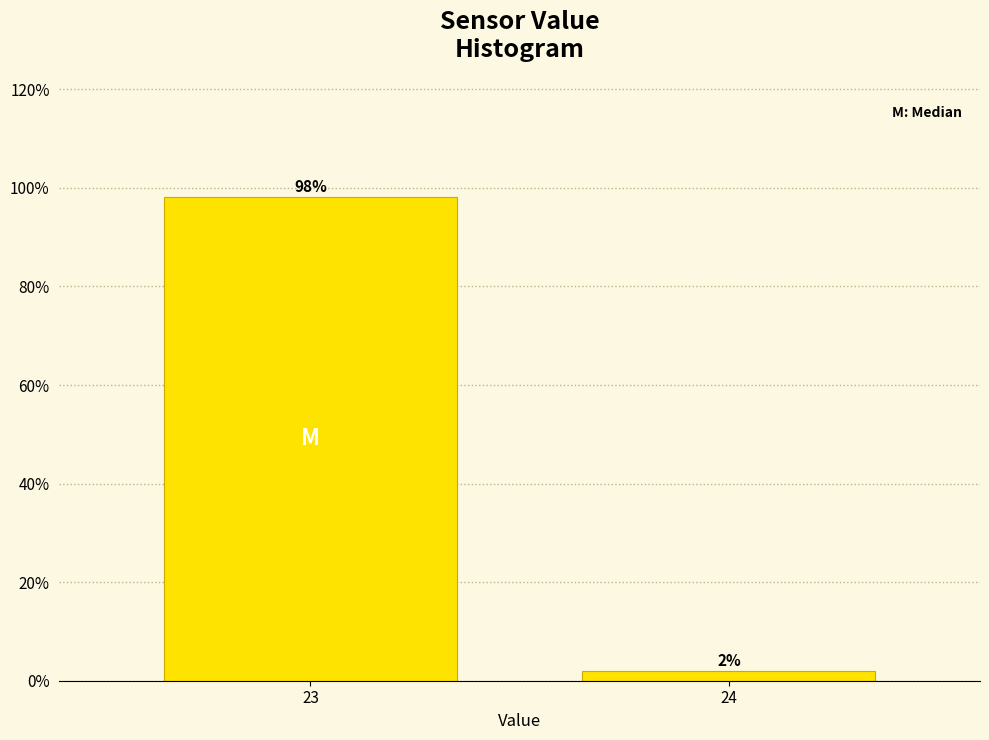

Which has a higher value, 24 or 23?

23